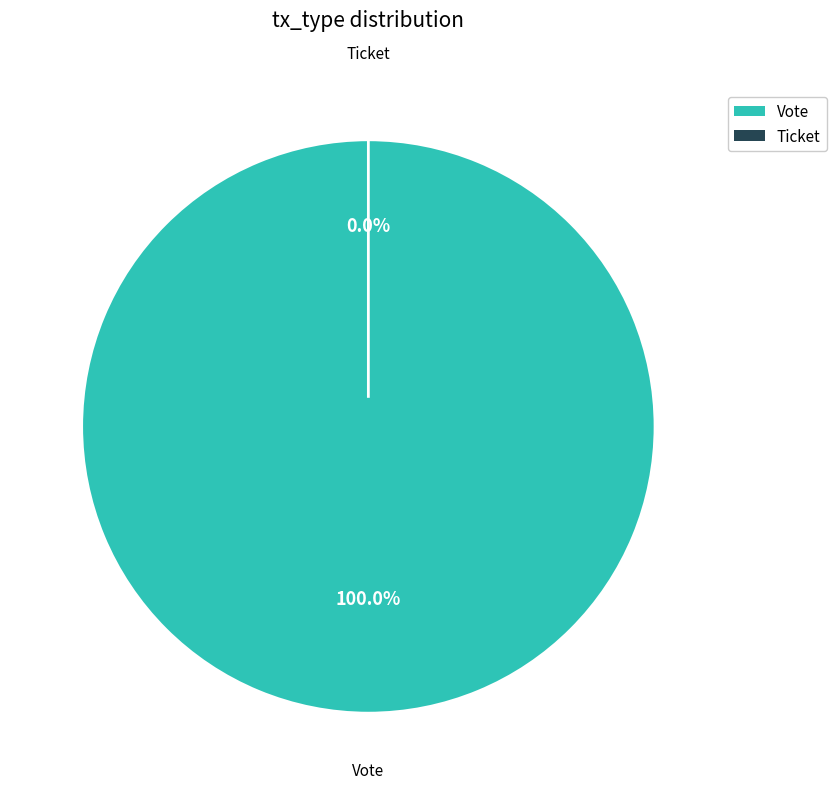

Count the number of slices in the pie.

2